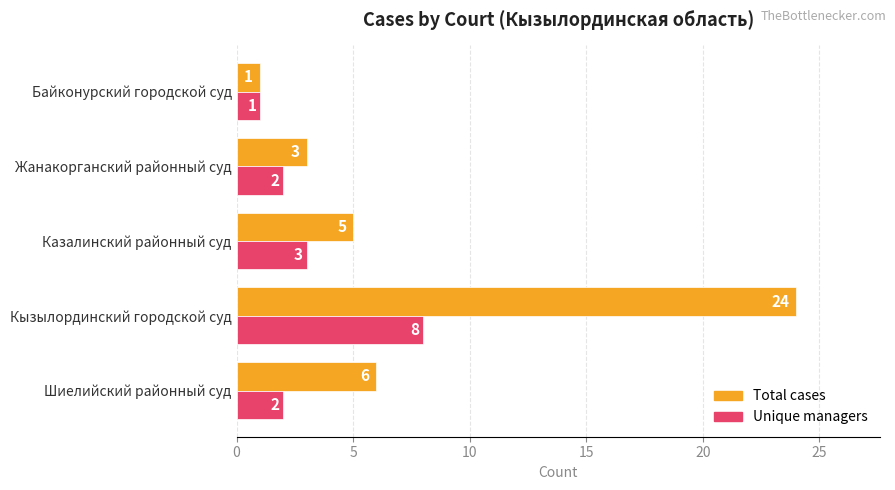

Rank the categories by Total cases value from highest to lowest.

Кызылординский городской суд, Шиелийский районный суд, Казалинский районный суд, Жанакорганский районный суд, Байконурский городской суд